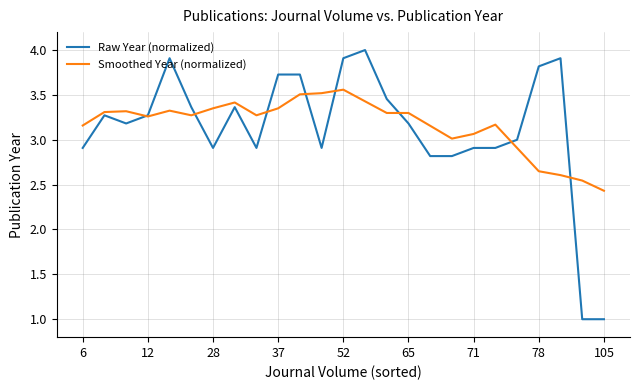

Does the chart have visible grid lines?

Yes